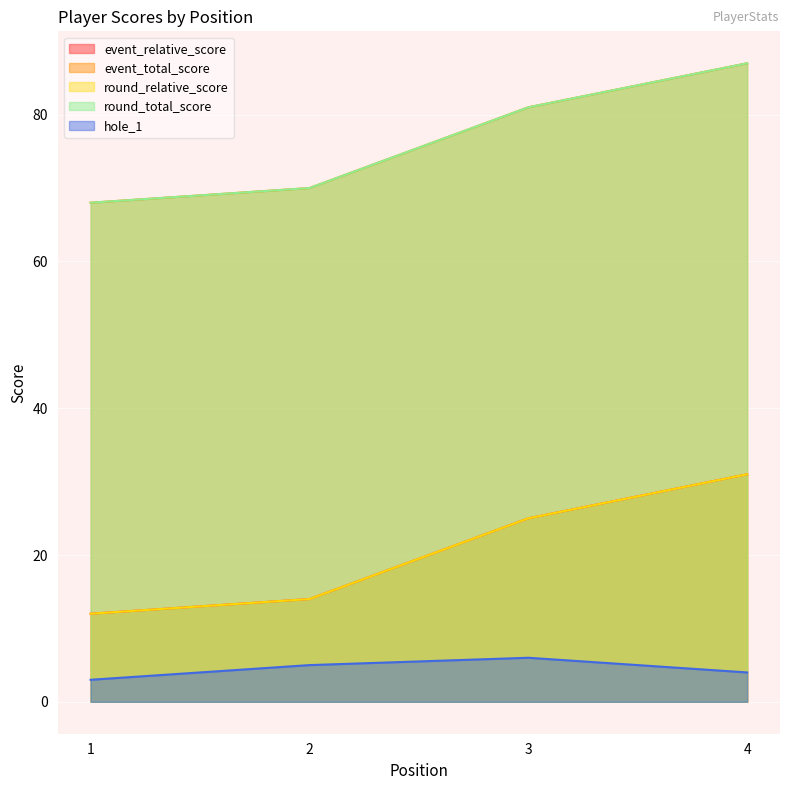

What is the difference between the second highest and minimum values in the round_total_score series?

13